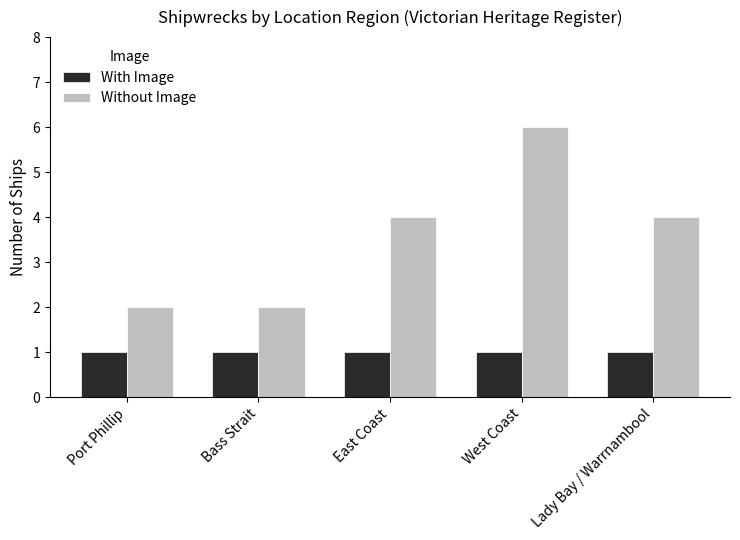

Which label corresponds to the largest value in the chart?

West Coast